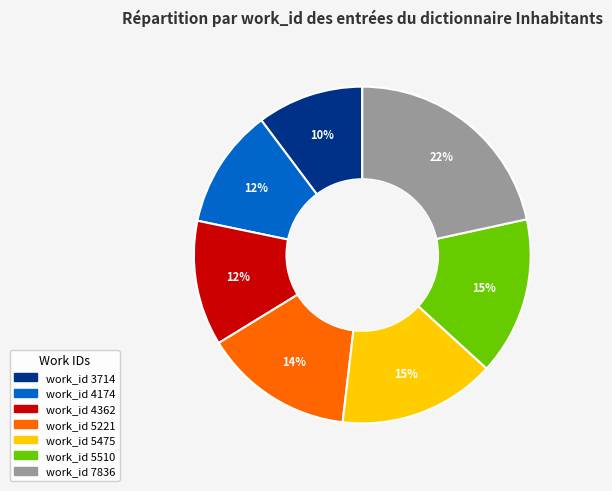

Count the number of slices in the pie.

7